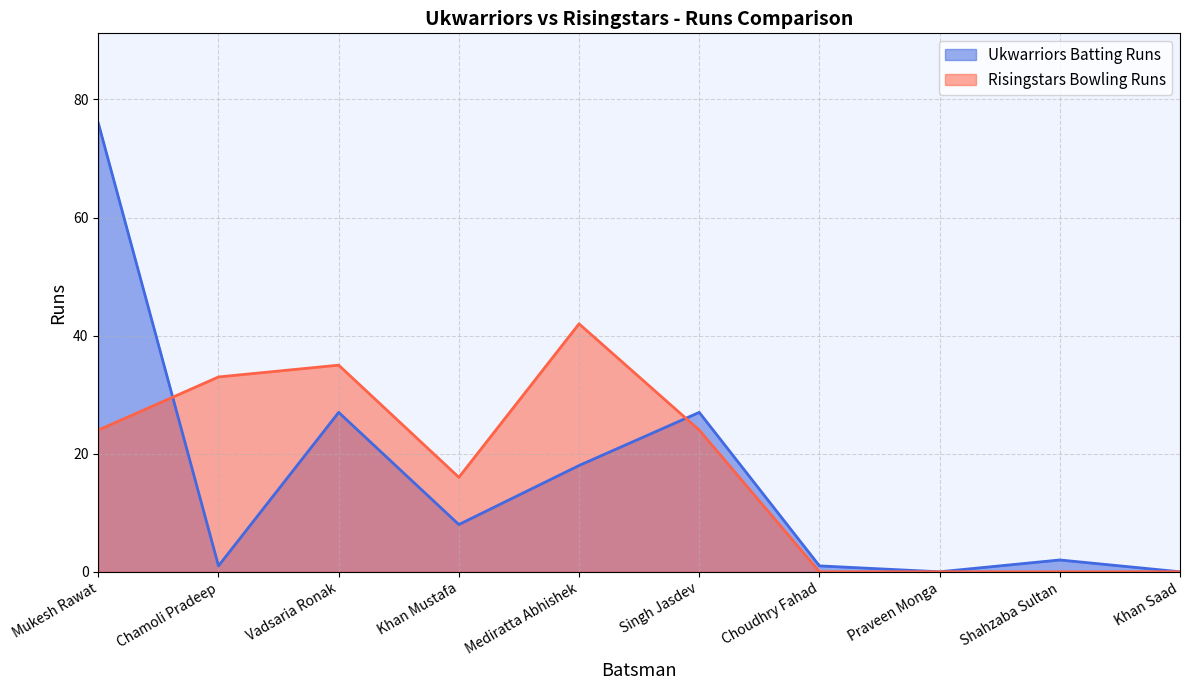

What is the average value of the Risingstars Bowling Runs series?

17